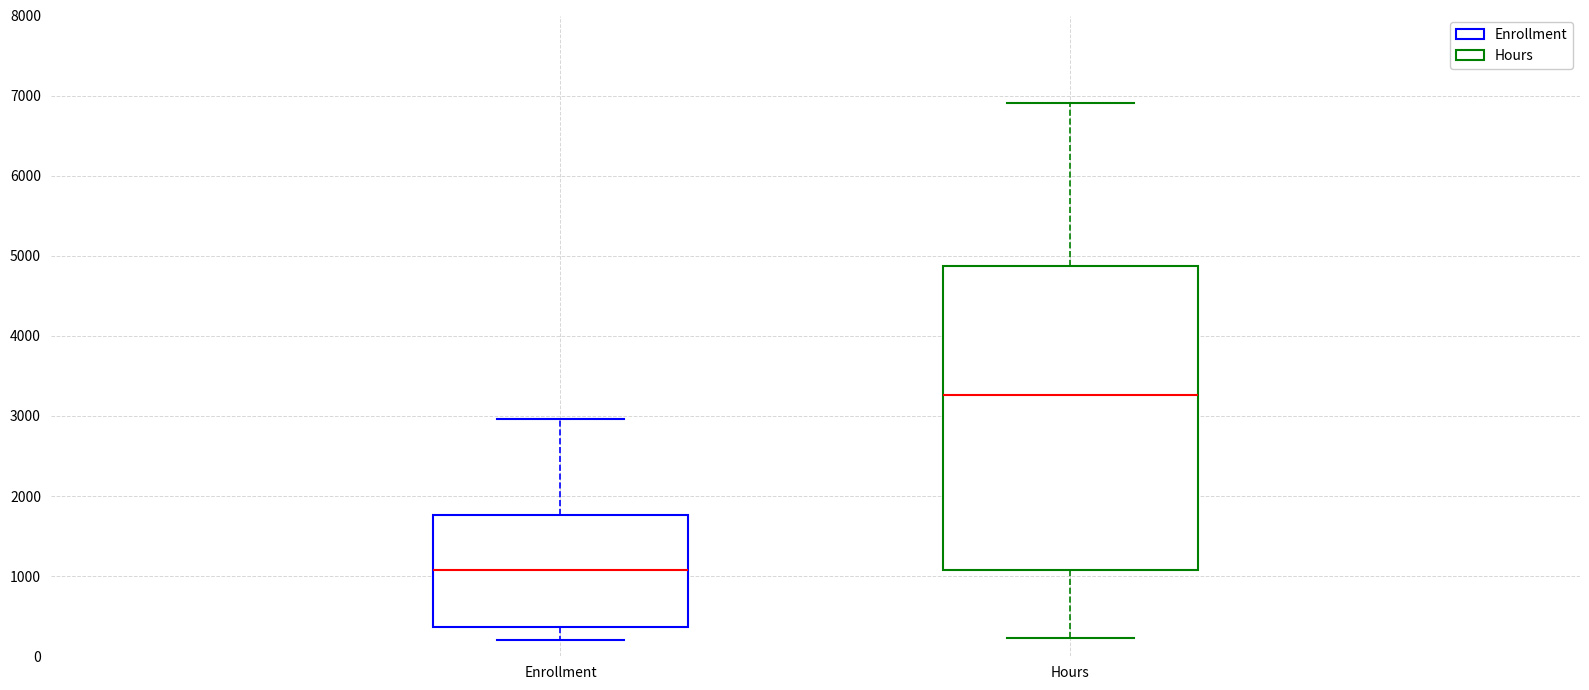

Reading left to right, read every box against the y-axis: the position of its median line, the range the box covers, and the ends of its whiskers. The values are not printed on the chart, so give them approximately, as read against the axis.

Enrollment: median 1100, box 400 to 1800, whiskers 200 to 3000
Hours: median 3300, box 1100 to 4900, whiskers 200 to 6900